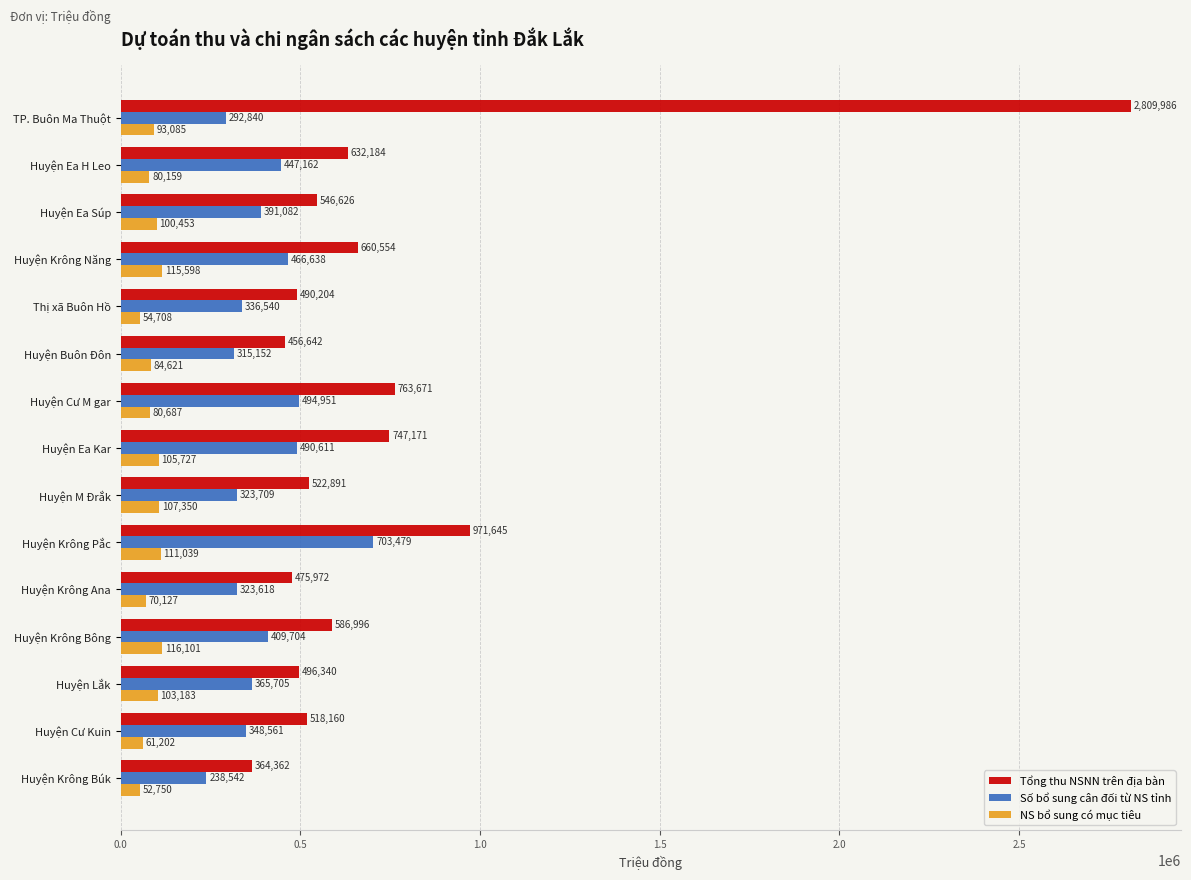

What is the greatest value displayed?

2809986